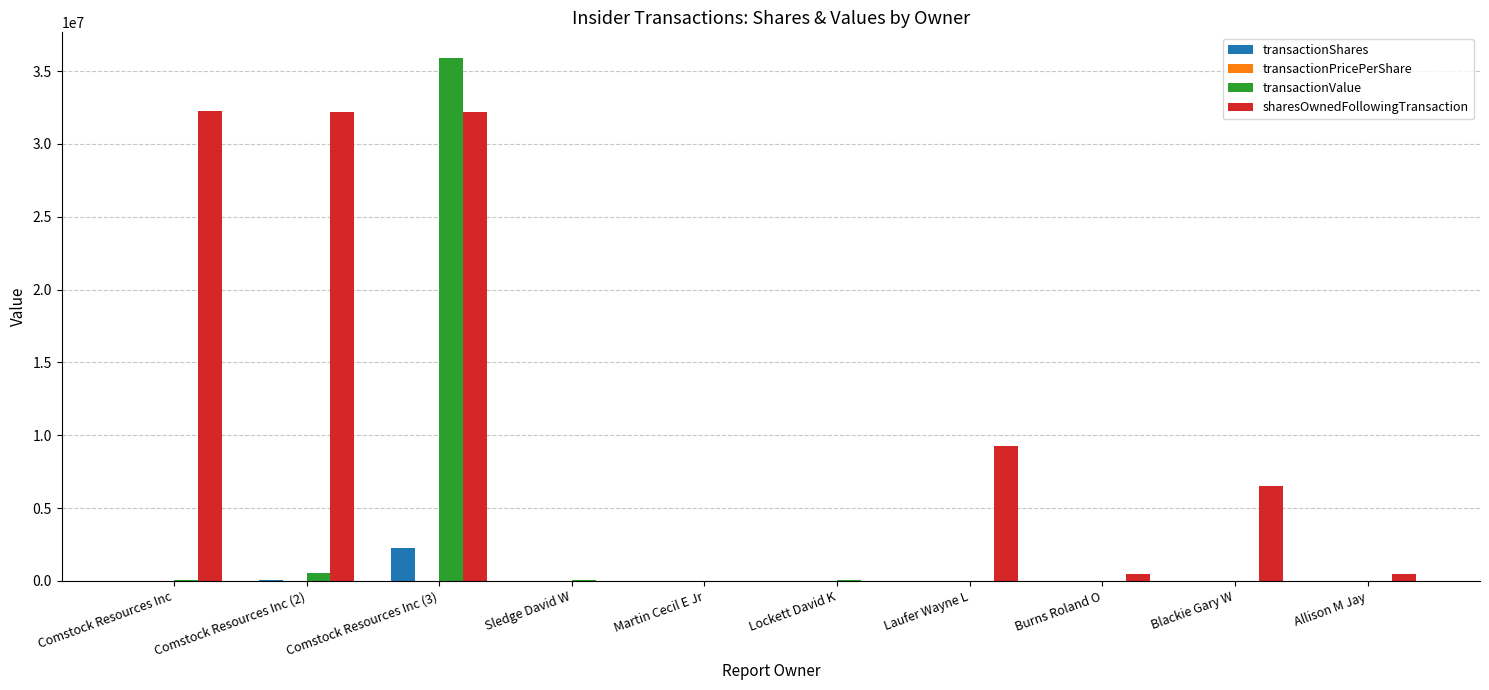

What is the sum of all sharesOwnedFollowingTransaction values?

113439780.0